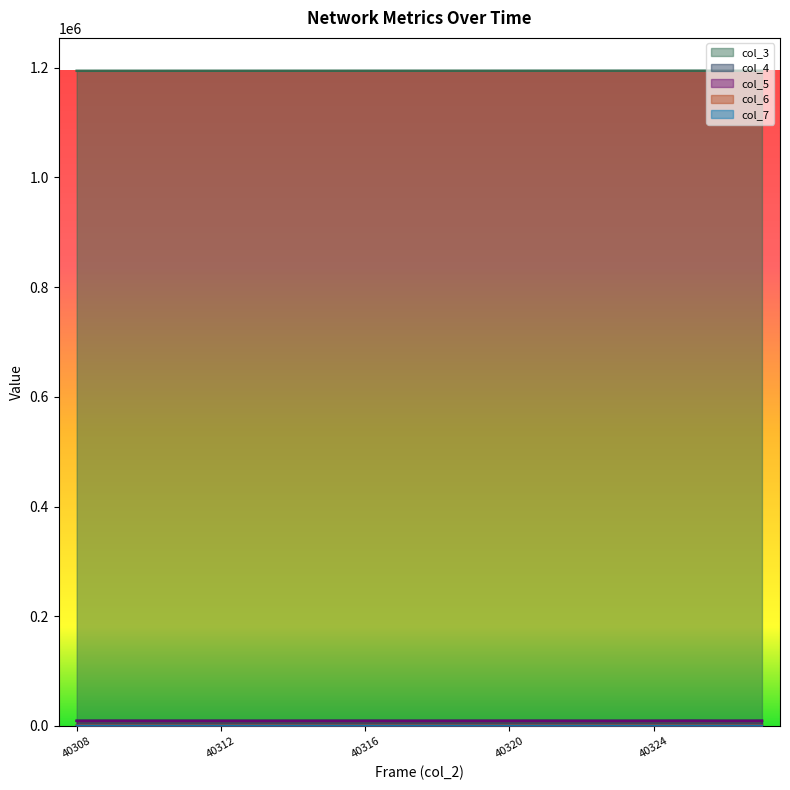

What is the sum of all col_5 values?

189061